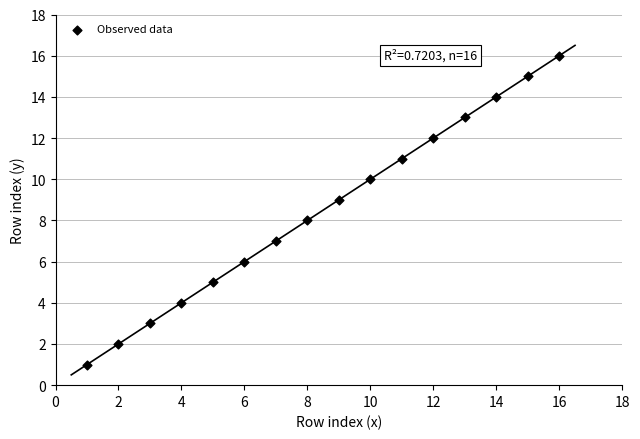

What is the range of X values (max minus min)?

15